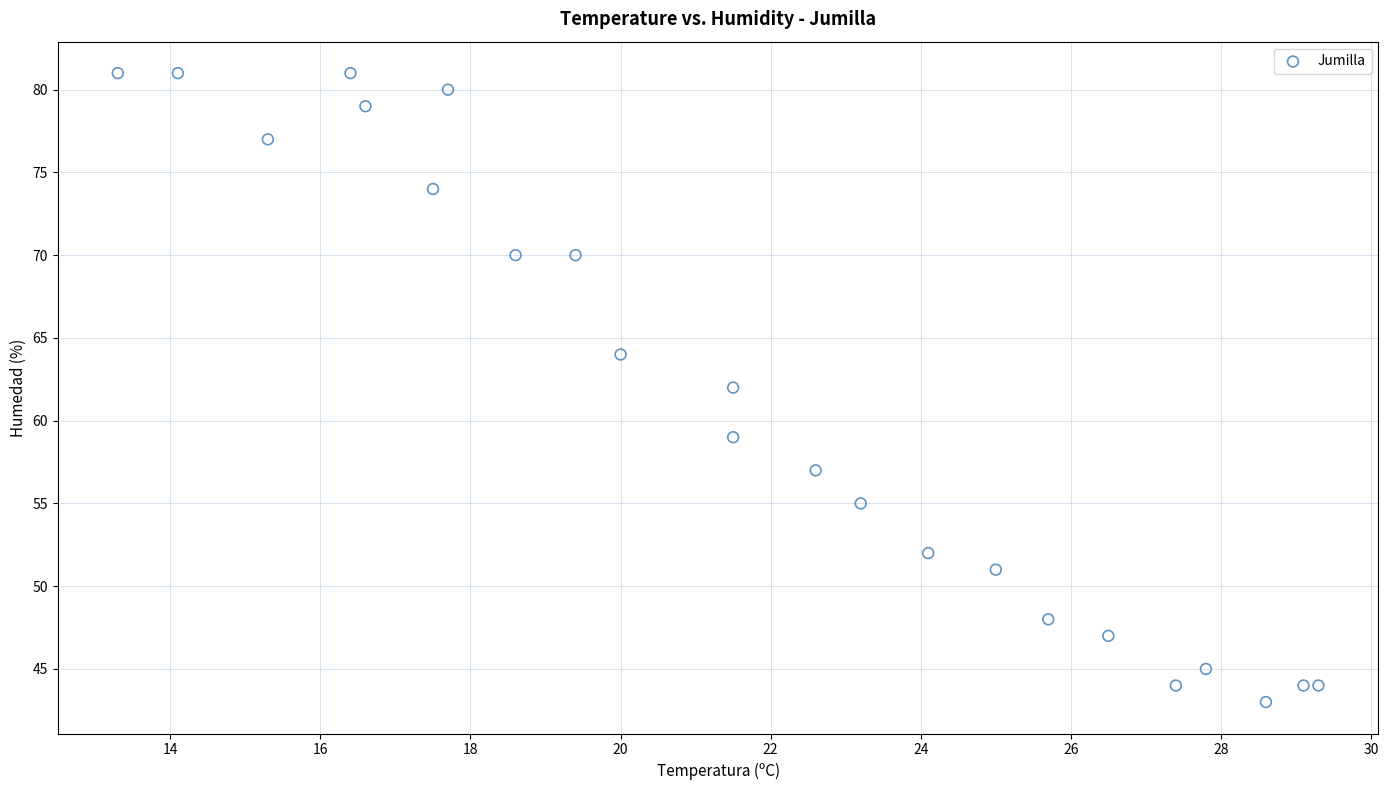

What is the range of Y values (max minus min)?

38